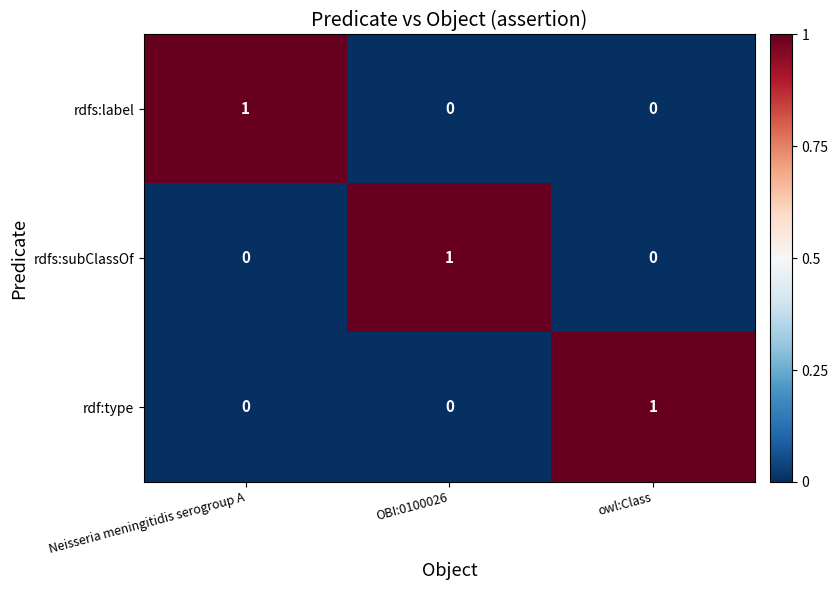

At how many categories does at least one series exceed 0?

3